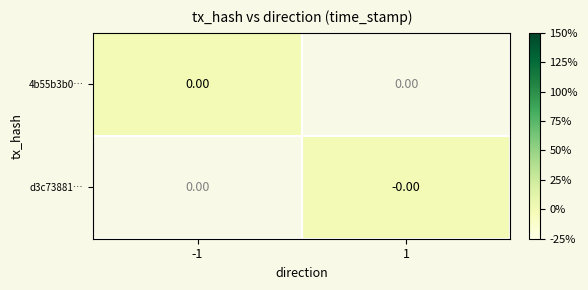

How many values in the d3c73881… series are below 0?

1